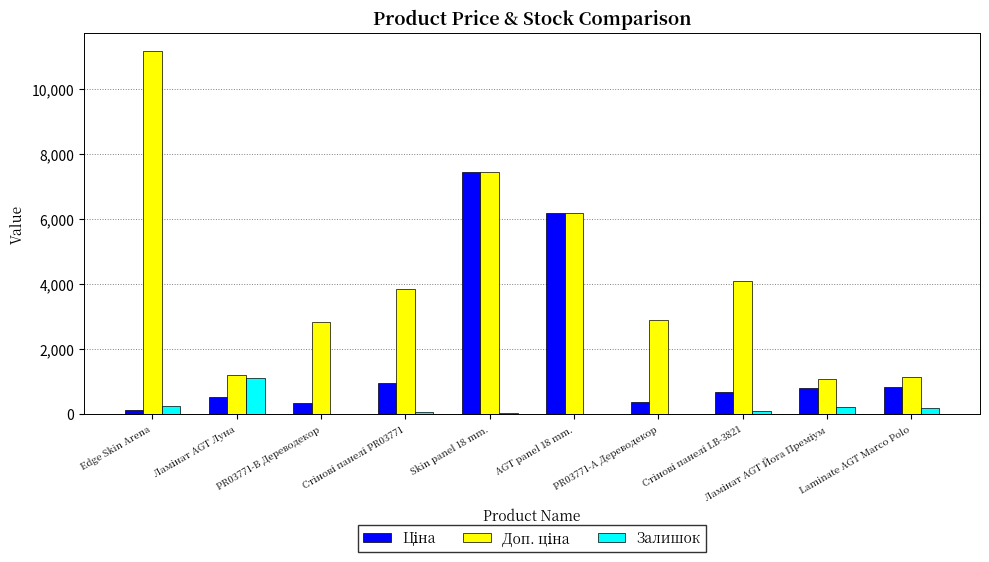

True or false: Доп. ціна has a value of 11182.0 at Edge Skin Arena.

True